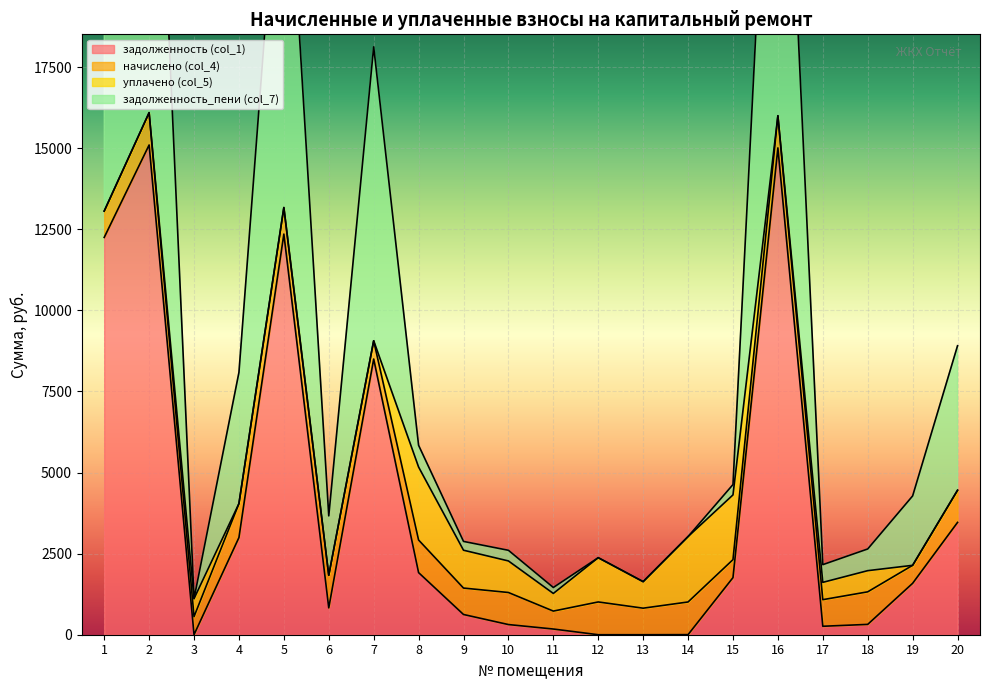

Which series has the largest total across all categories?

задолженность_пени (col_7)